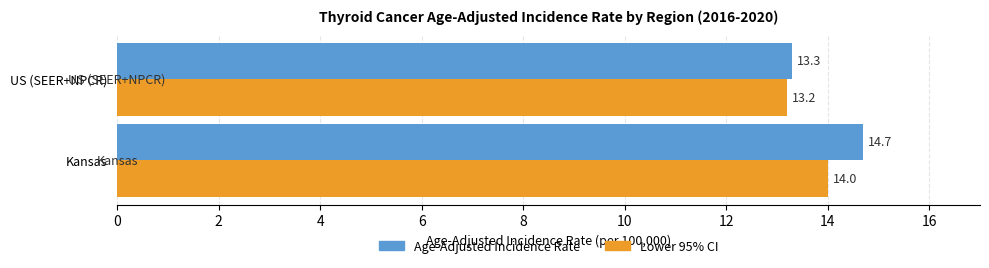

Which series has the largest total across all categories?

Age-Adjusted Incidence Rate